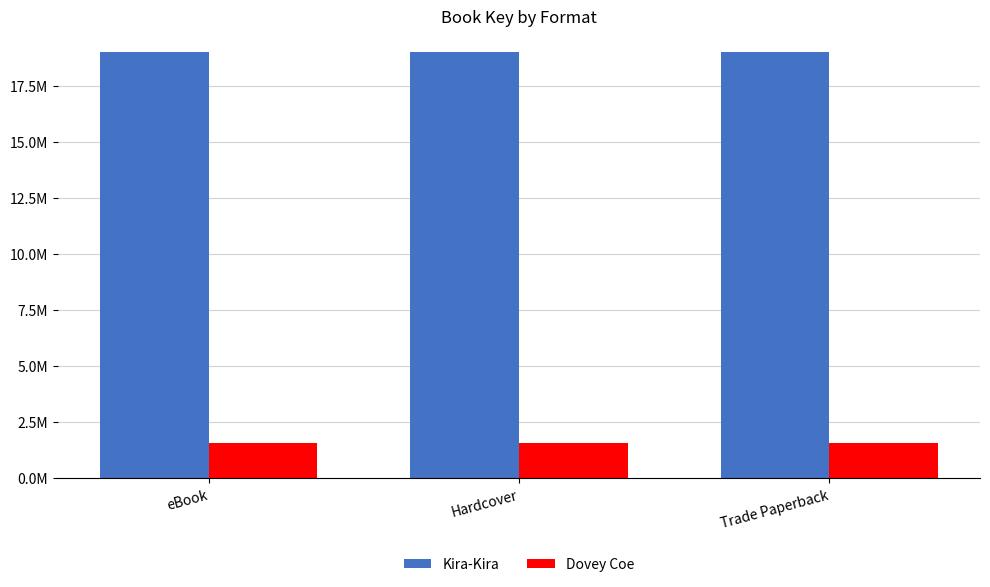

Does the chart contain stacked bars?

No